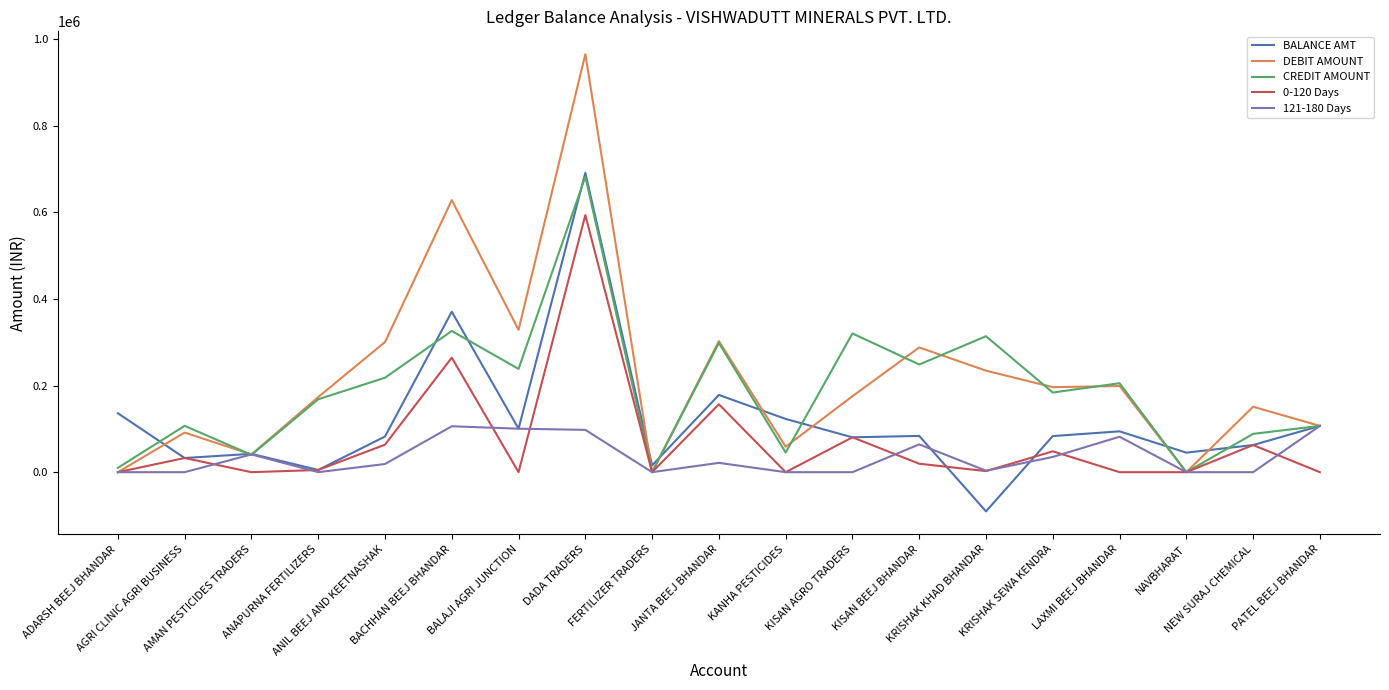

Which series has the widest spread of values?

DEBIT AMOUNT